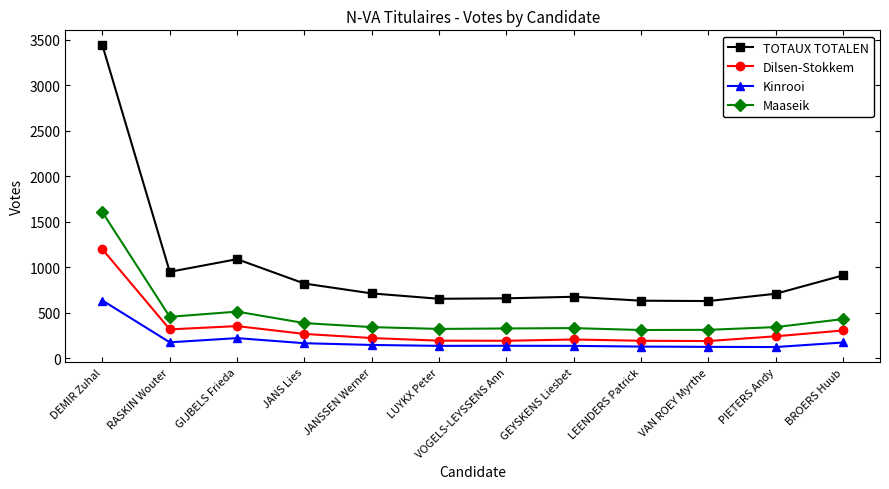

Is the value of Dilsen-Stokkem at RASKIN Wouter greater than the value of TOTAUX TOTALEN at DEMIR Zuhal?

No